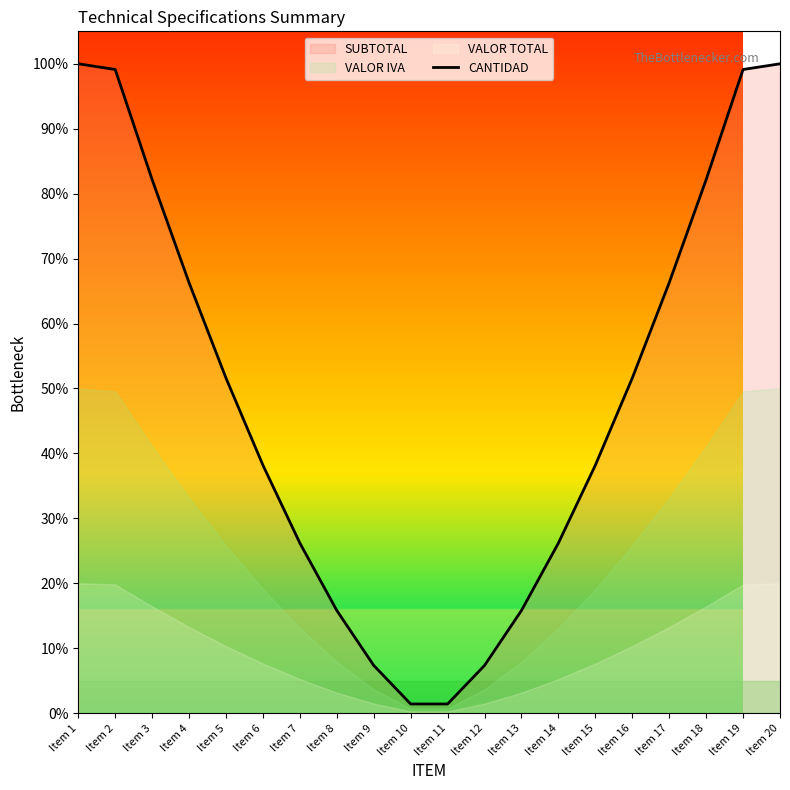

At which category does the data reach its first local valley?

Item 11